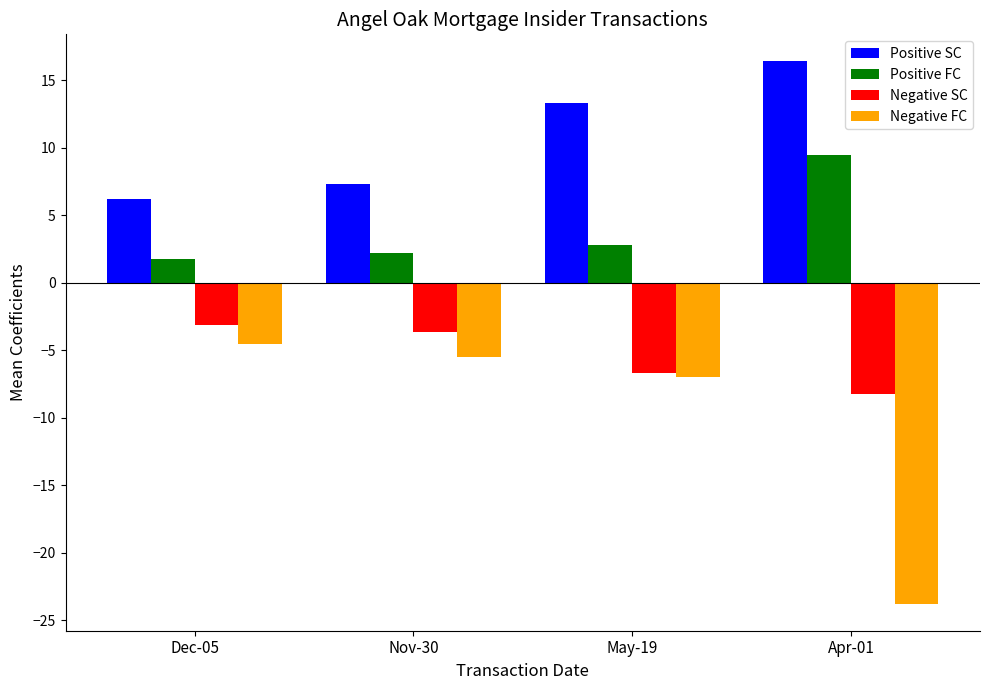

What is the sum of all Positive FC values?

16.3